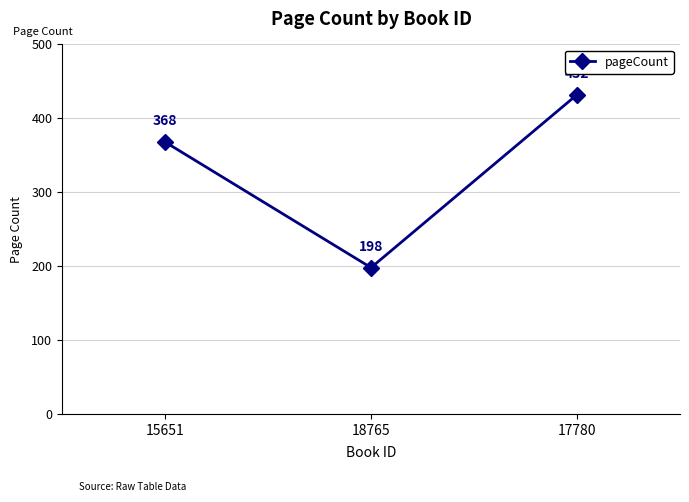

True or false: the data shows 368 at 15651.

True